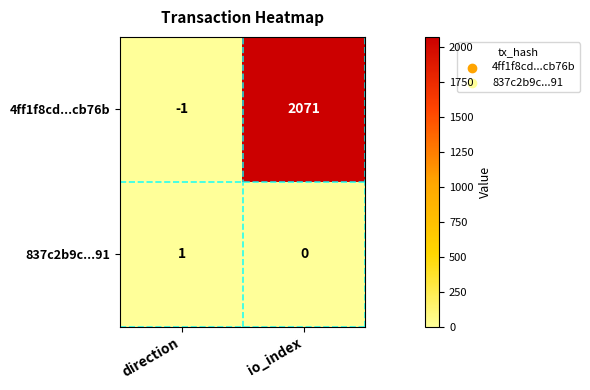

Which series changed the most between direction and io_index?

4ff1f8cd...cb76b